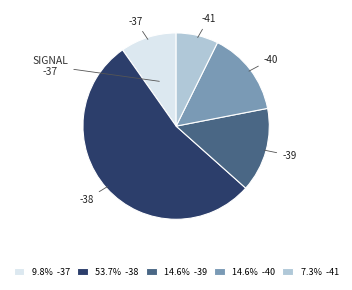

Is there any slice that represents more than half of the pie?

Yes